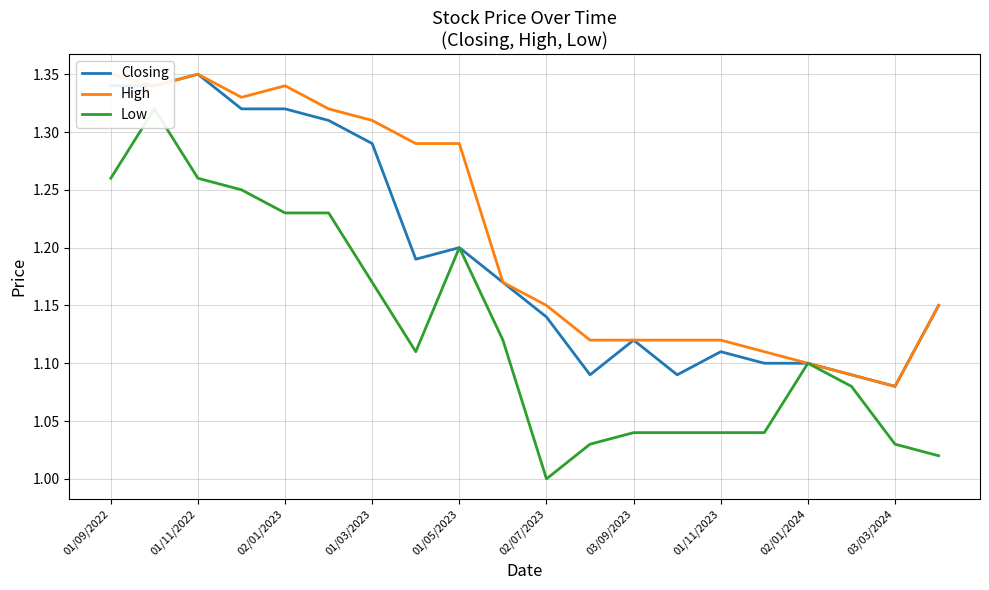

What is the value of the Low point at the 20th from the left?

1.0